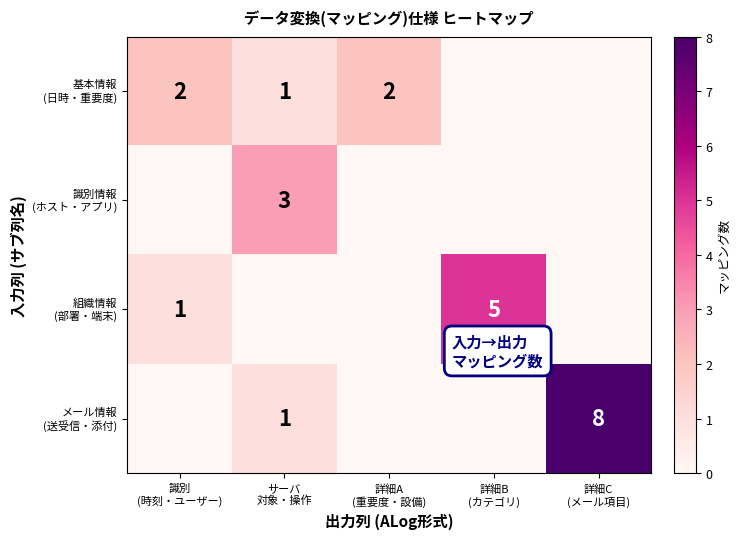

The 基本情報 (日時・重要度) series shows 0 at 詳細B (カテゴリ). True or false?

True